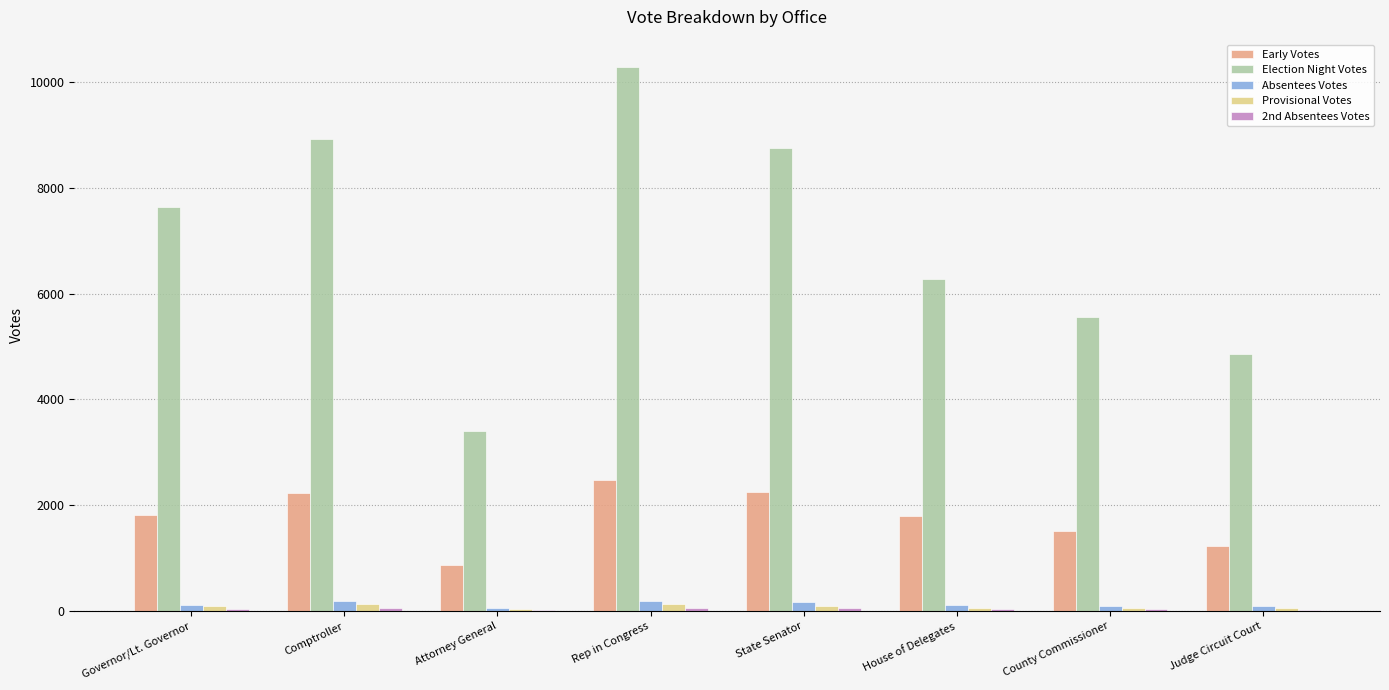

Which series changed the most between State Senator and House of Delegates?

Election Night Votes